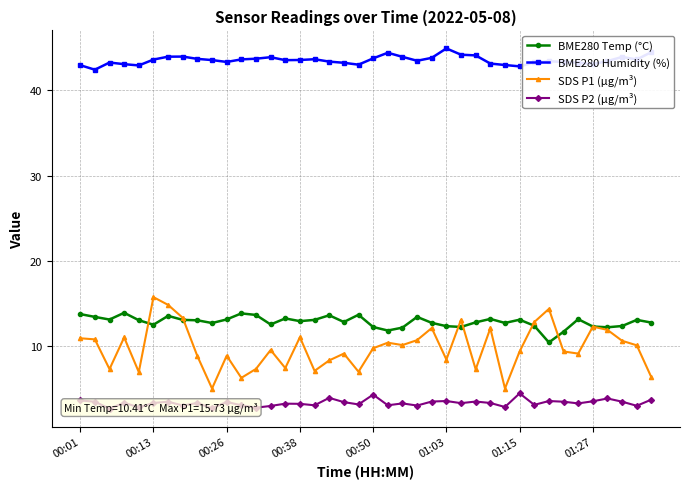

At which label does SDS P1 (µg/m³) first exceed 9?

00:01